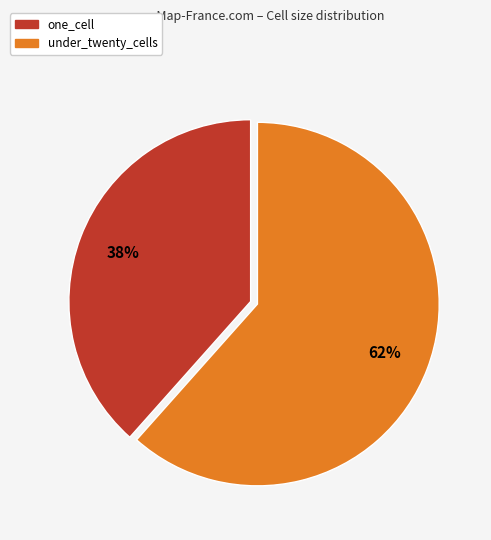

Is there any slice that represents more than half of the pie?

Yes